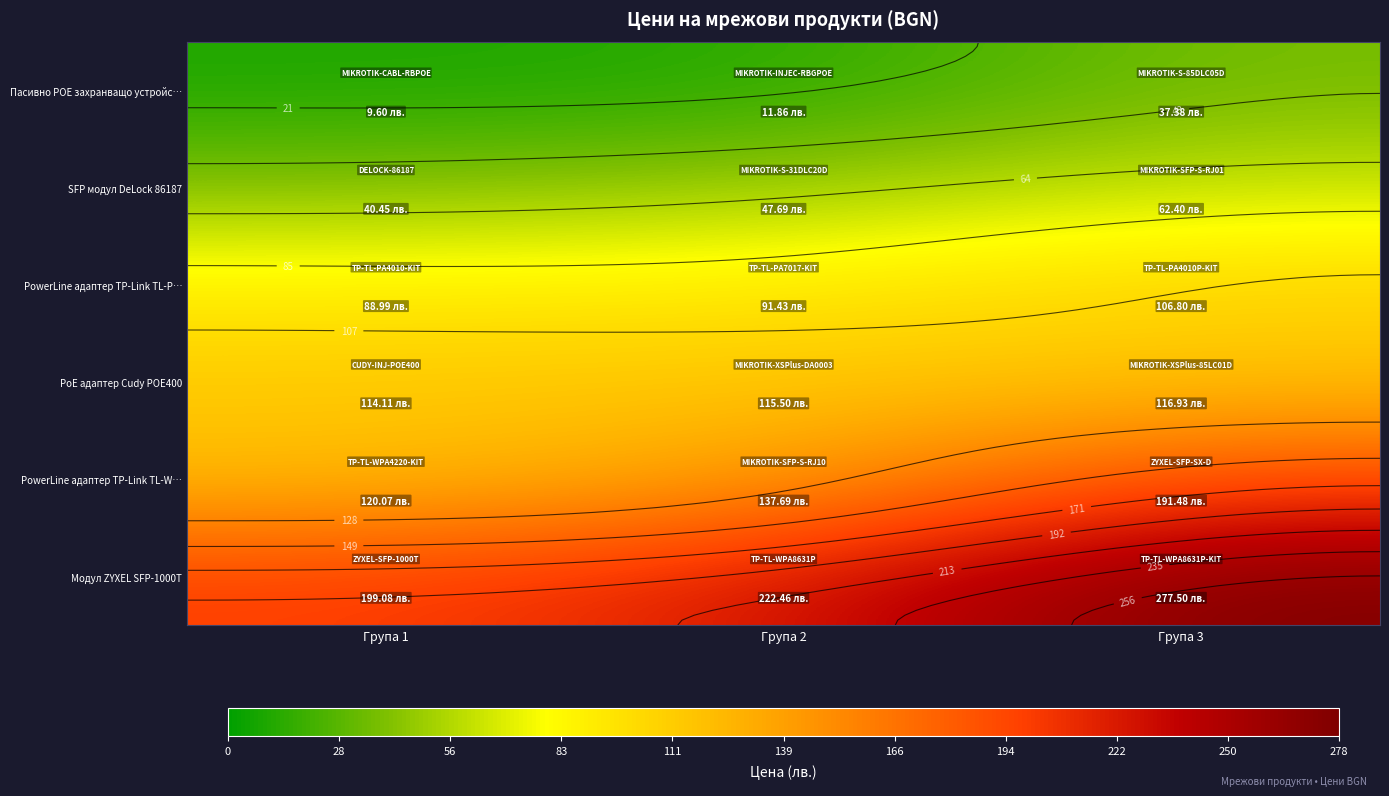

At how many categories does at least one series exceed 100?

3